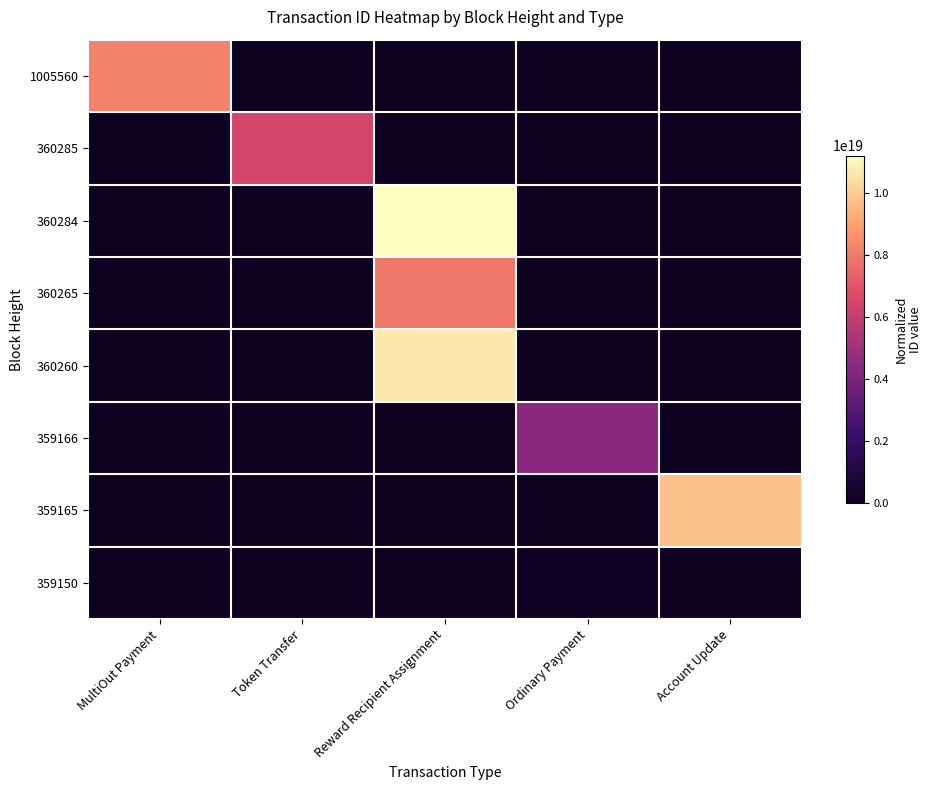

What is the total value across all series at Token Transfer?

6481791080185313280